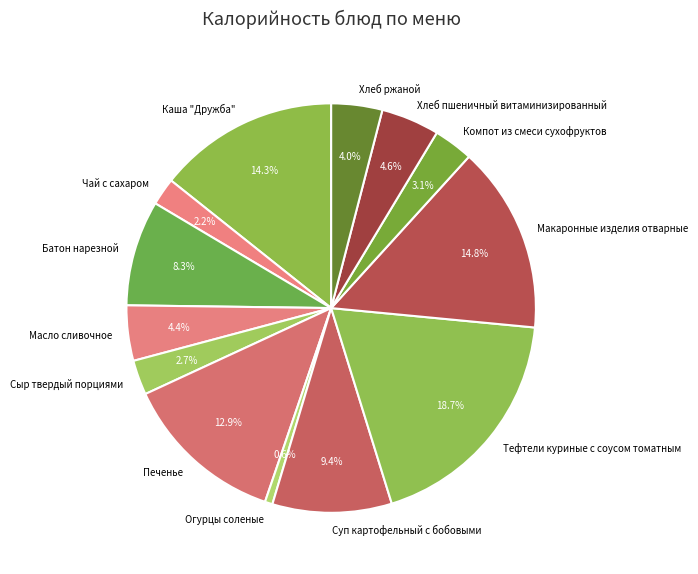

To the nearest percent, what portion does Печенье represent?

13%